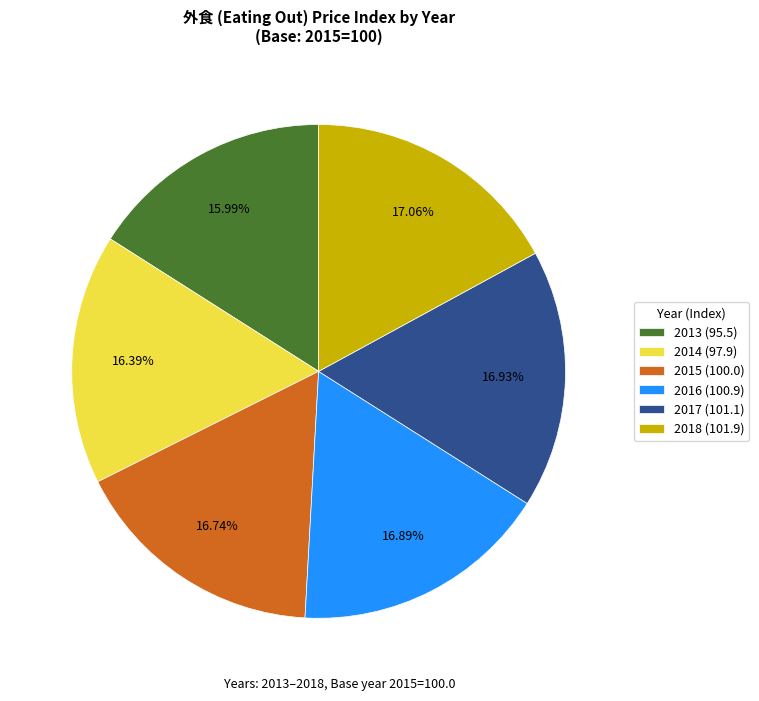

Approximately how many times larger is the value at 2018 compared to 2016?

1.0